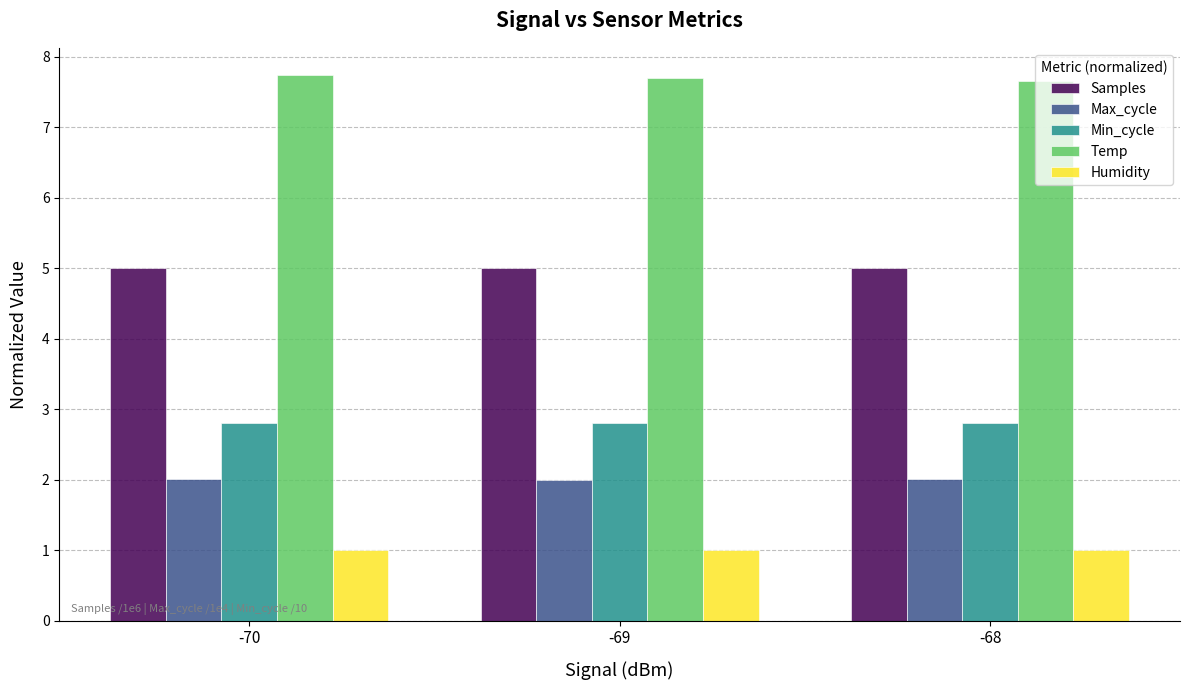

What is the total value across all series at -69?

18.5